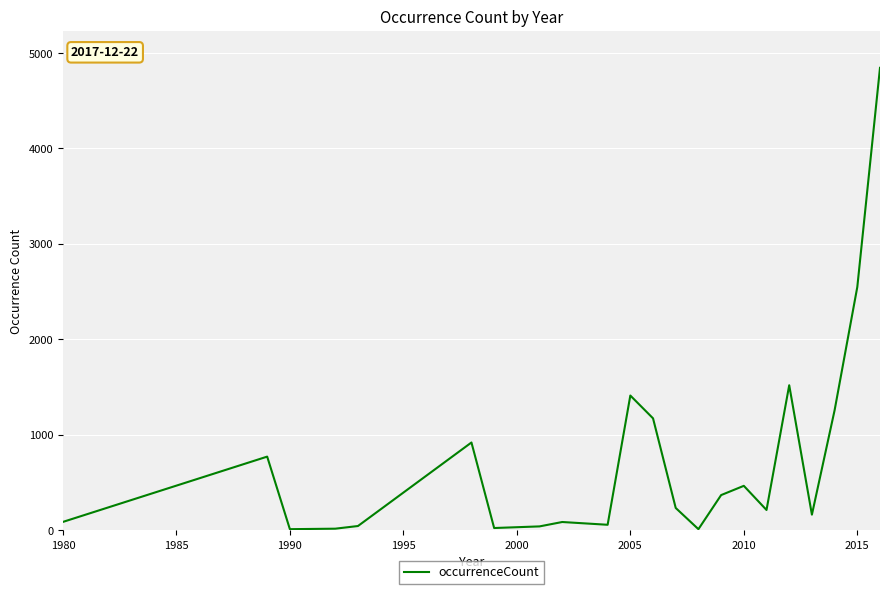

What is the difference between the maximum and minimum values?

4833